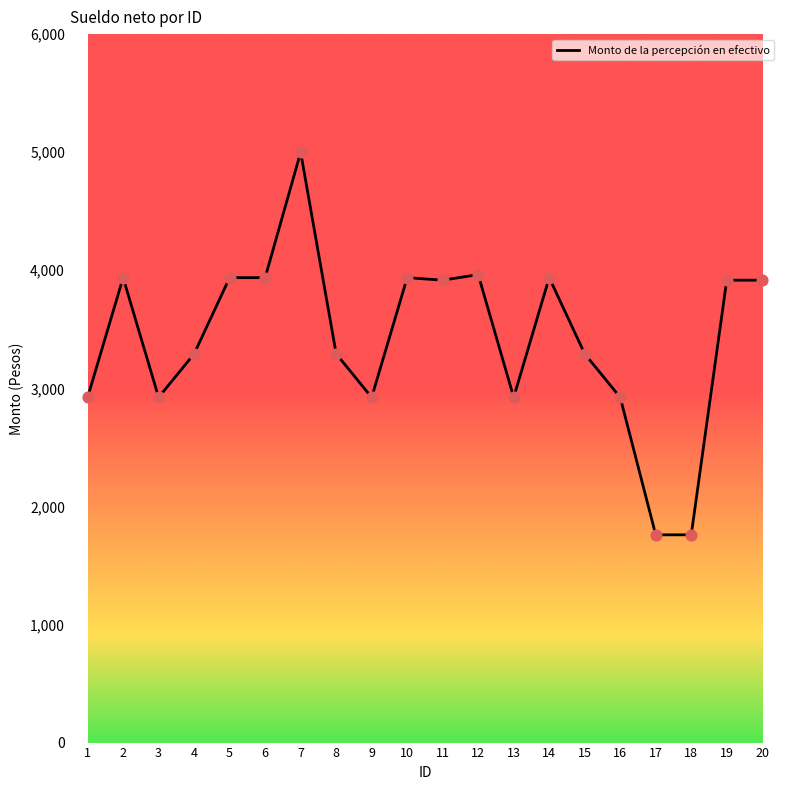

Which has a higher value, 2 or 4?

2